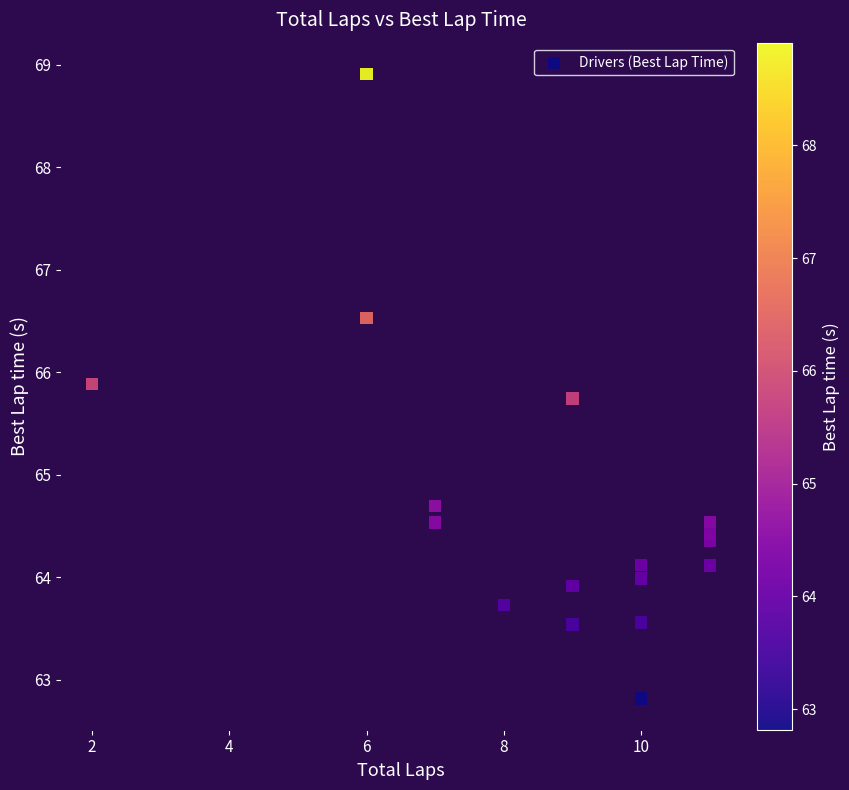

What Y value in the scatter plot is closest to 65?

64.7